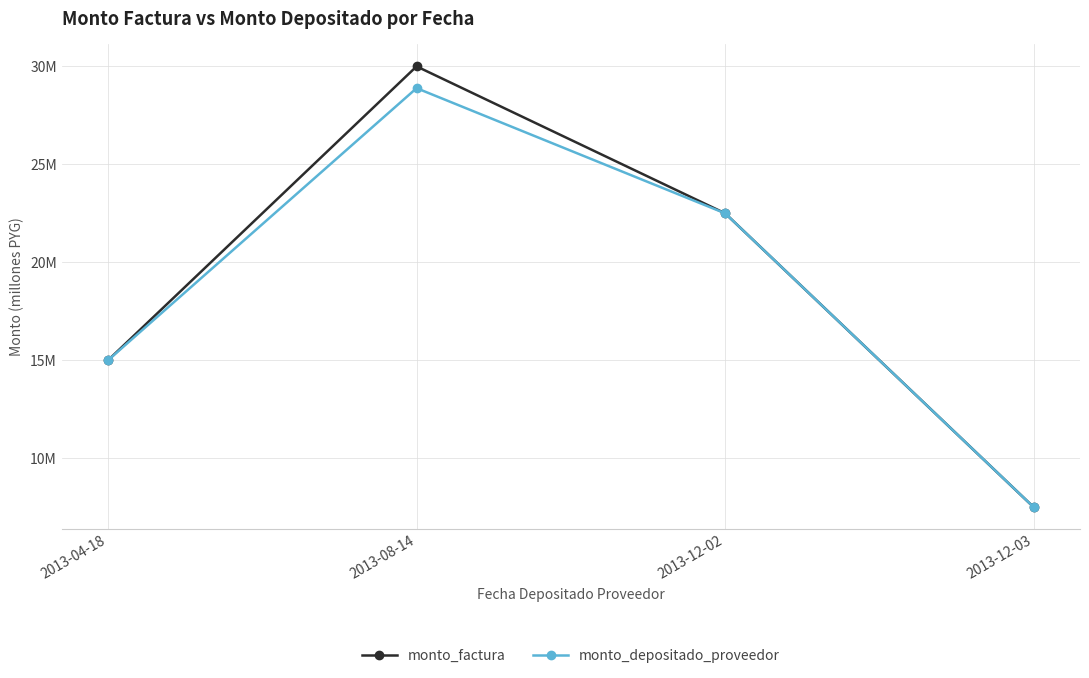

What is the smallest value displayed?

7.5